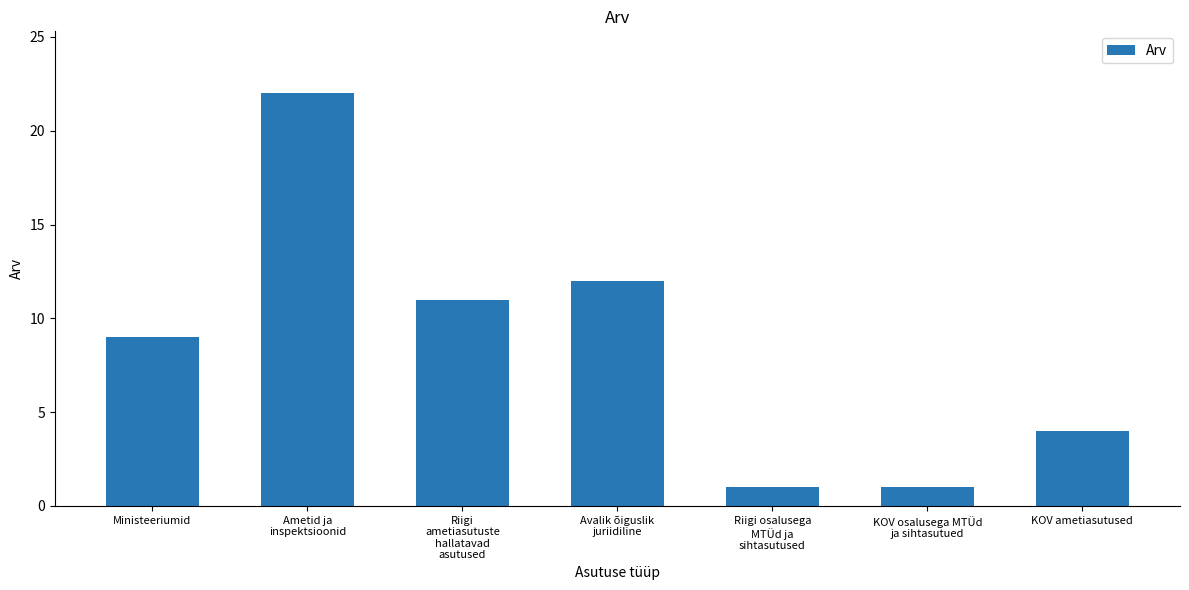

Where is the data nearest to the value 11?

Riigi
ametiasutuste
hallatavad
asutused